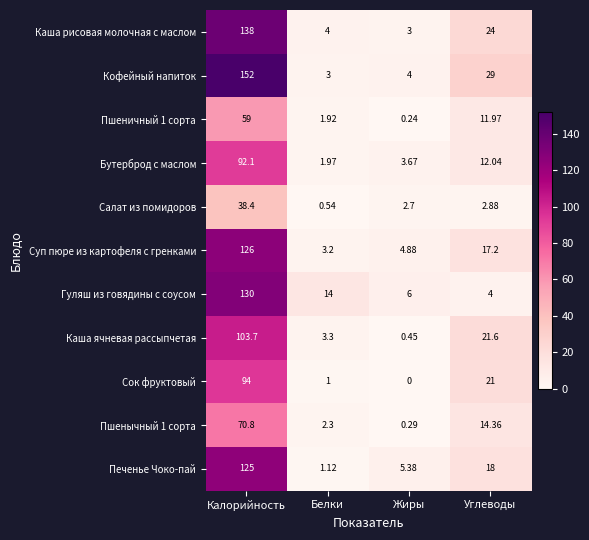

At which category is the sum across all series the highest?

Калорийность